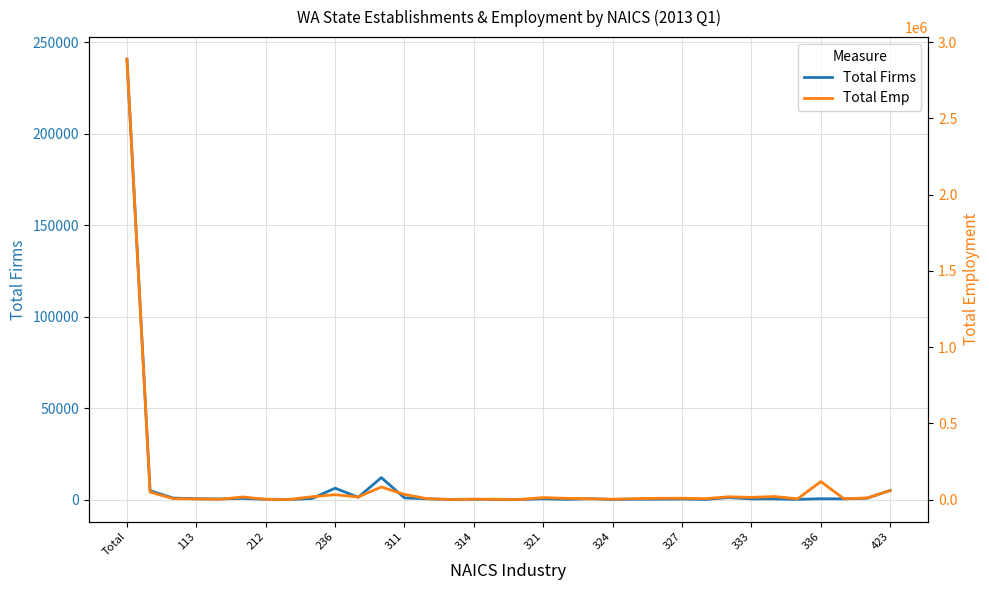

True or false: Total Emp has a value of 4112709 at Total.

False